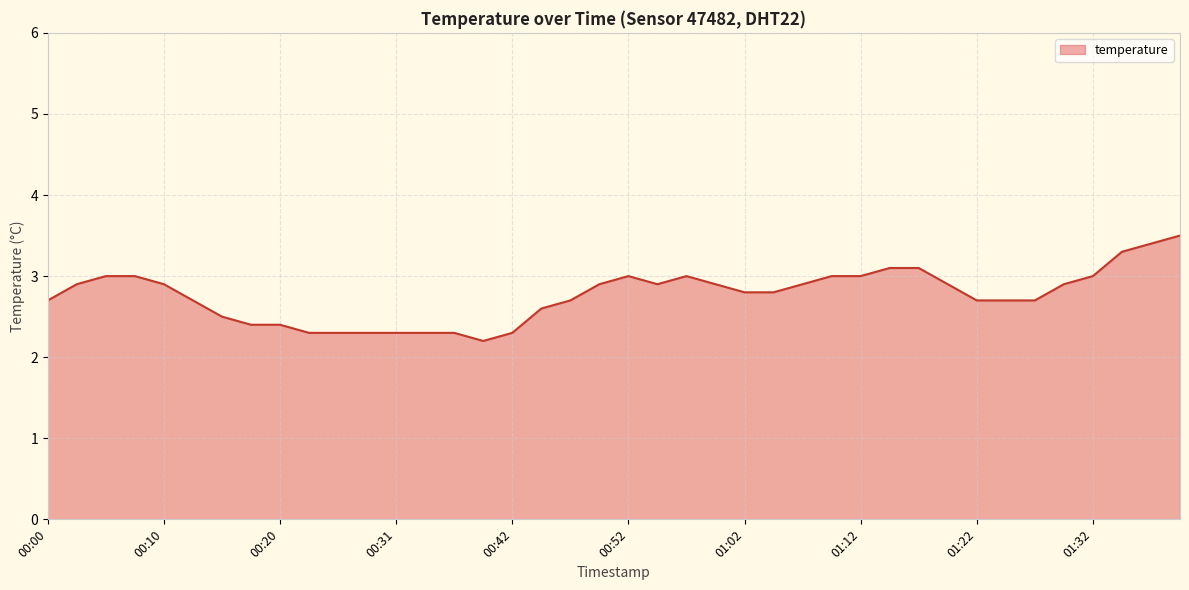

What is the smallest value displayed?

2.2